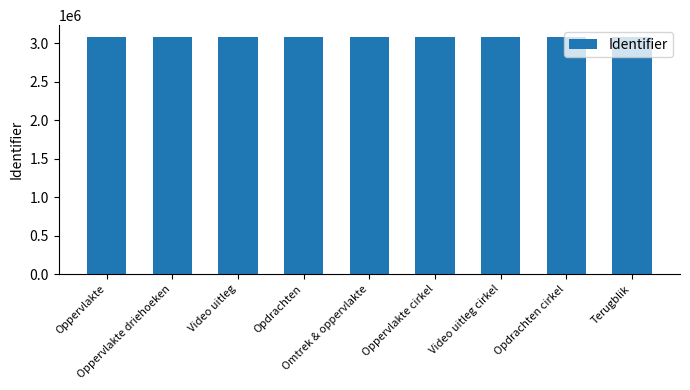

What is the greatest value displayed?

3081578